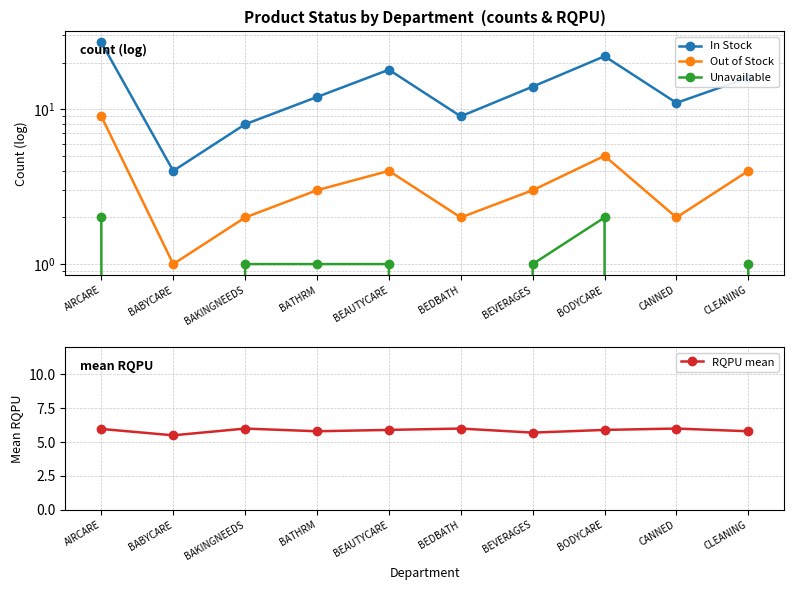

Reading left to right, transcribe all the data shown in this chart.

In Stock: AIRCARE=27.0	BABYCARE=4.0	BAKINGNEEDS=8.0	BATHRM=12.0	BEAUTYCARE=18.0	BEDBATH=9.0	BEVERAGES=14.0	BODYCARE=22.0	CANNED=11.0	CLEANING=16.0
Out of Stock: AIRCARE=9.0	BABYCARE=1.0	BAKINGNEEDS=2.0	BATHRM=3.0	BEAUTYCARE=4.0	BEDBATH=2.0	BEVERAGES=3.0	BODYCARE=5.0	CANNED=2.0	CLEANING=4.0
Unavailable: AIRCARE=2.0	BABYCARE=0.0	BAKINGNEEDS=1.0	BATHRM=1.0	BEAUTYCARE=1.0	BEDBATH=0.0	BEVERAGES=1.0	BODYCARE=2.0	CANNED=0.0	CLEANING=1.0
RQPU mean: AIRCARE=6.0	BABYCARE=5.5	BAKINGNEEDS=6.0	BATHRM=5.8	BEAUTYCARE=5.9	BEDBATH=6.0	BEVERAGES=5.7	BODYCARE=5.9	CANNED=6.0	CLEANING=5.8